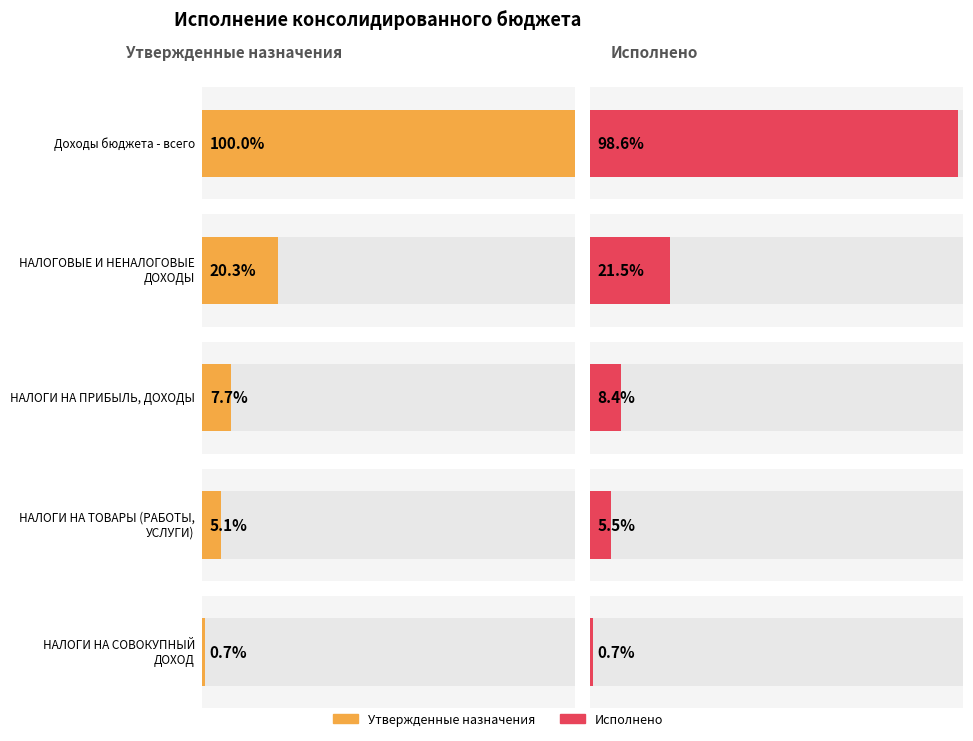

At which label does Исполнено first exceed 35502056?

Доходы бюджета - всего